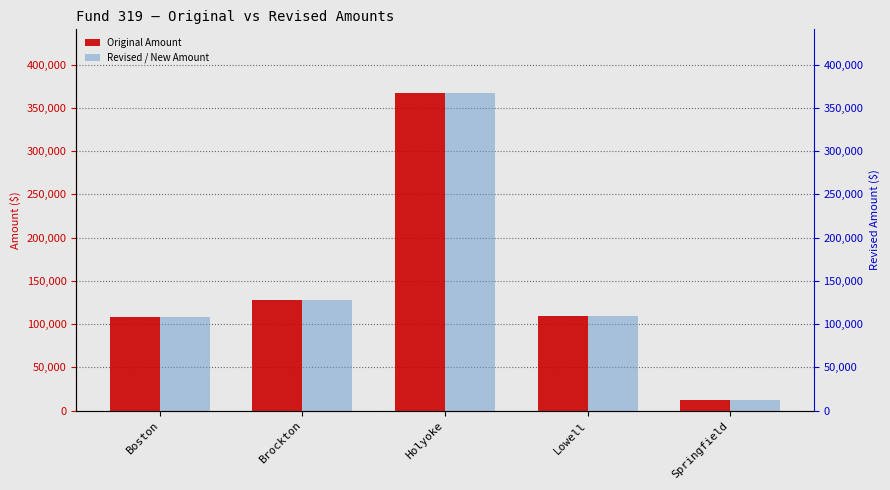

What is the greatest value displayed?

367283